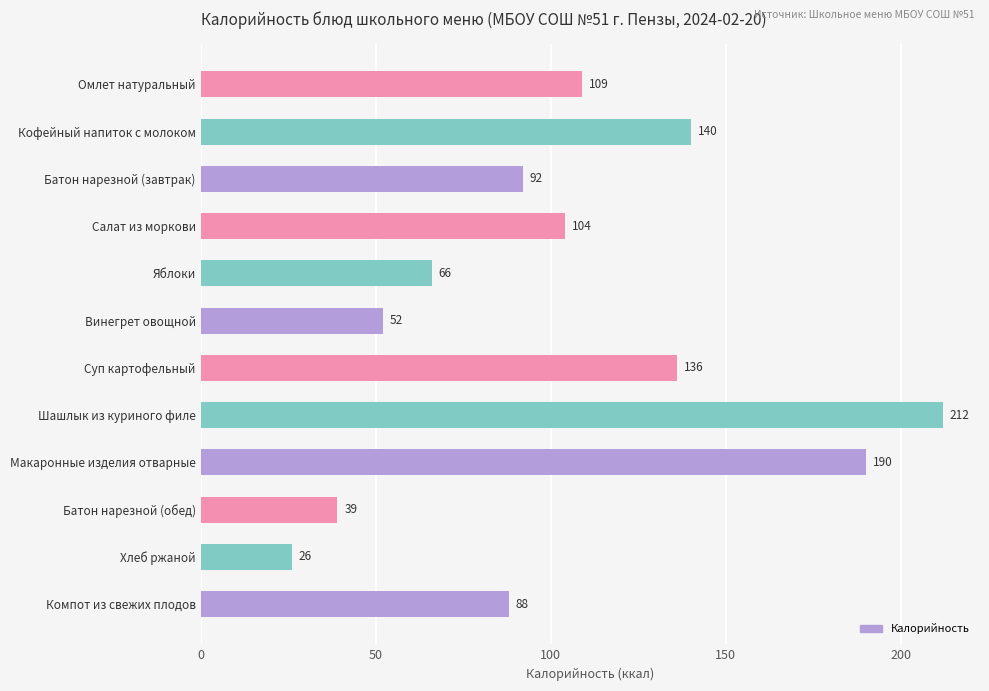

What is the label of the 9th bar from the bottom?

Салат из моркови